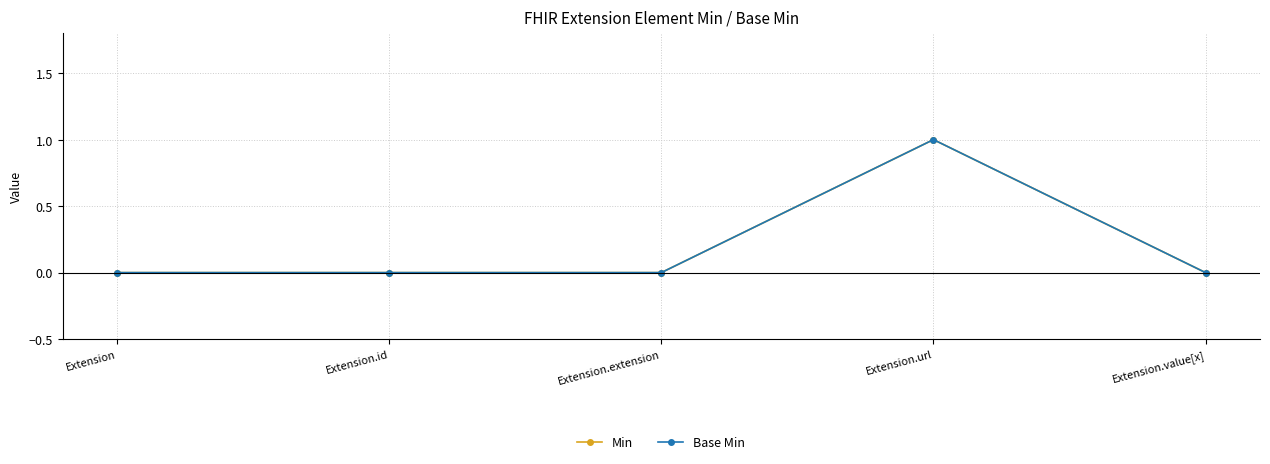

Which series has the widest spread of values?

Min